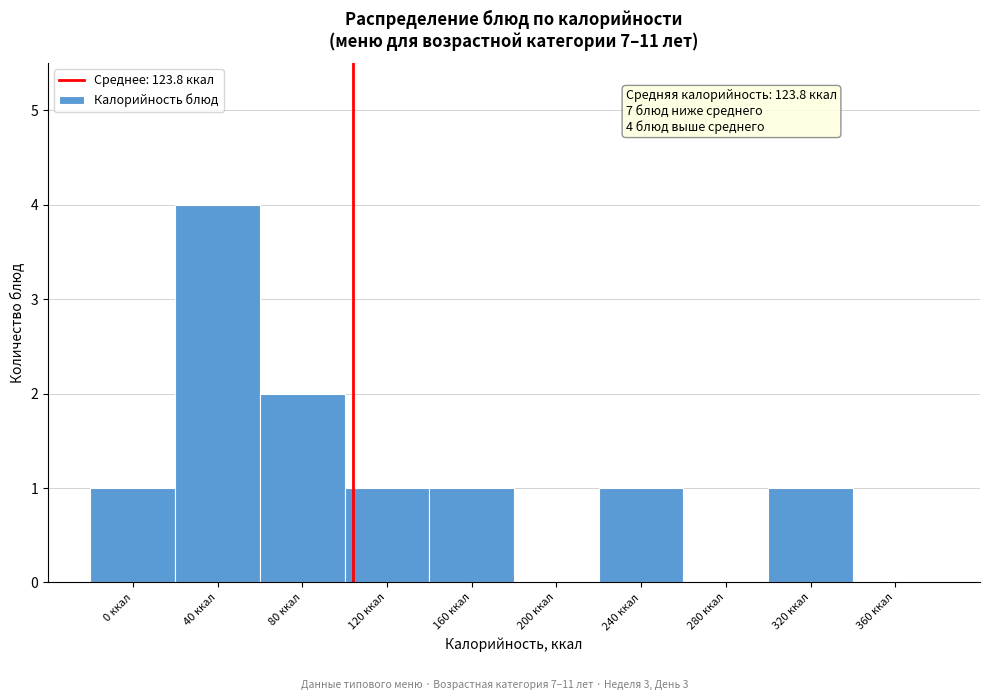

Reading left to right, extract all data points from this chart.

0 ккал=1	40 ккал=4	80 ккал=2	120 ккал=1	160 ккал=1	200 ккал=0	240 ккал=1	280 ккал=0	320 ккал=1	360 ккал=0